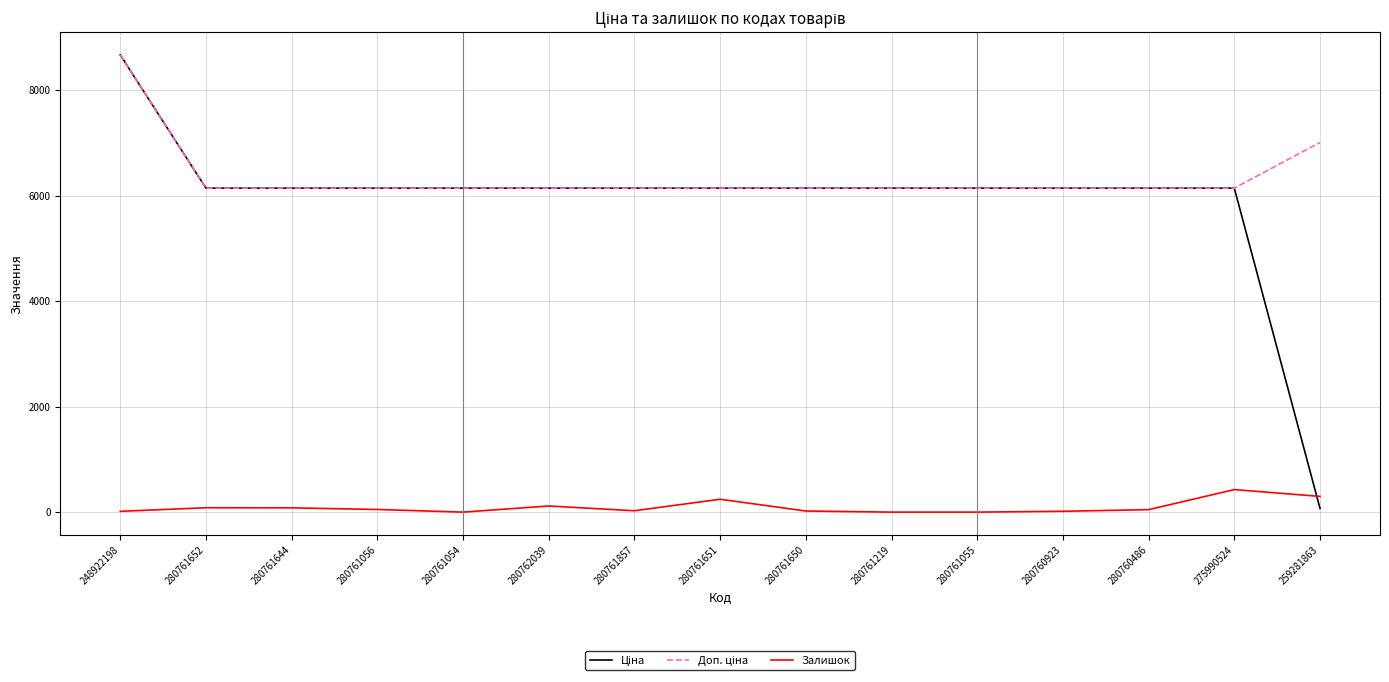

At which category is the sum across all series the highest?

248922198